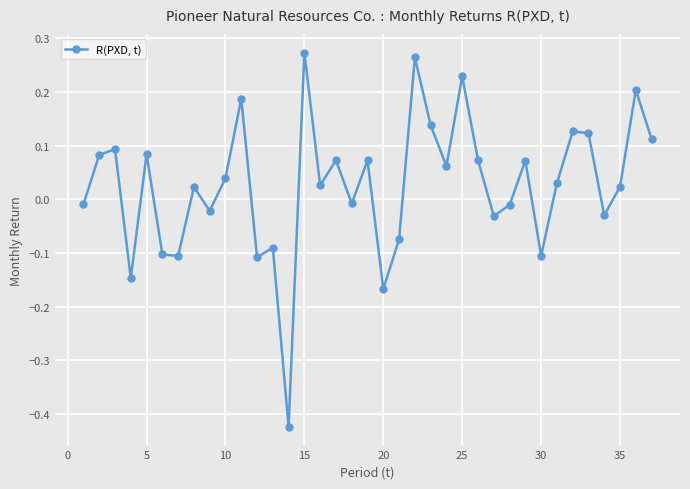

How many interior local peaks (higher than both neighbors) does the data have?

13